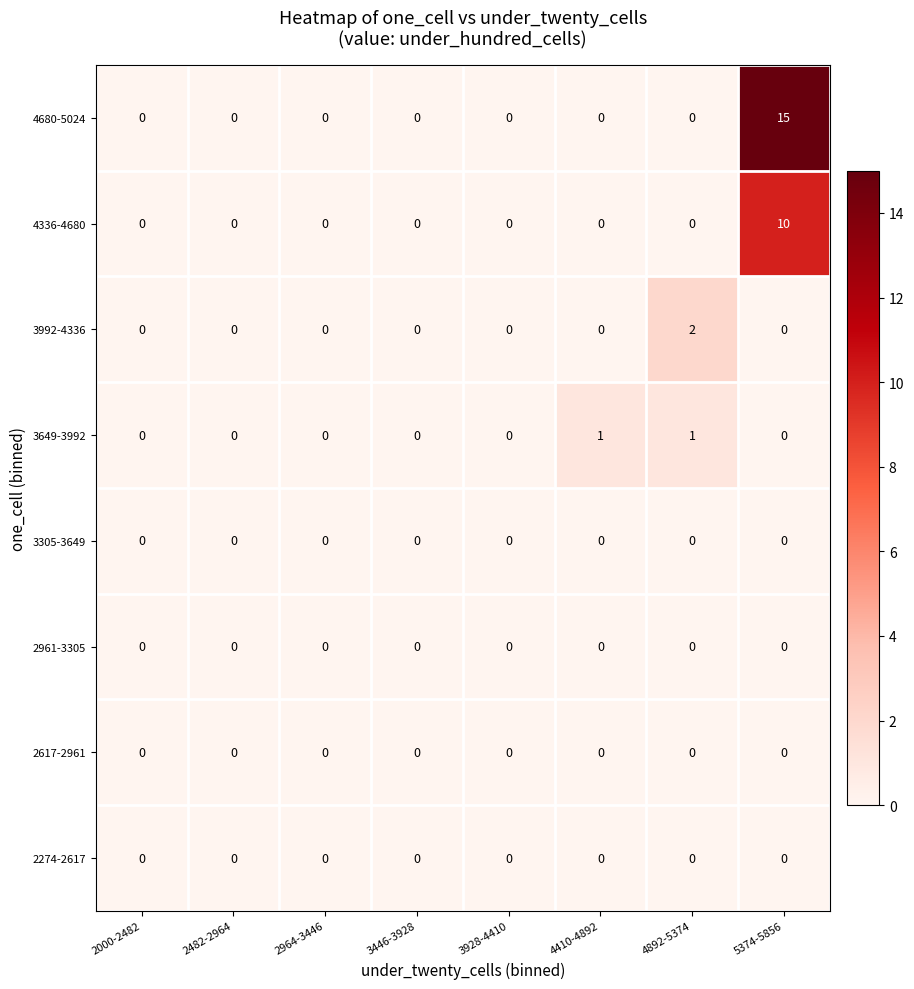

How many 3649-3992 values are between 0 and 1?

8